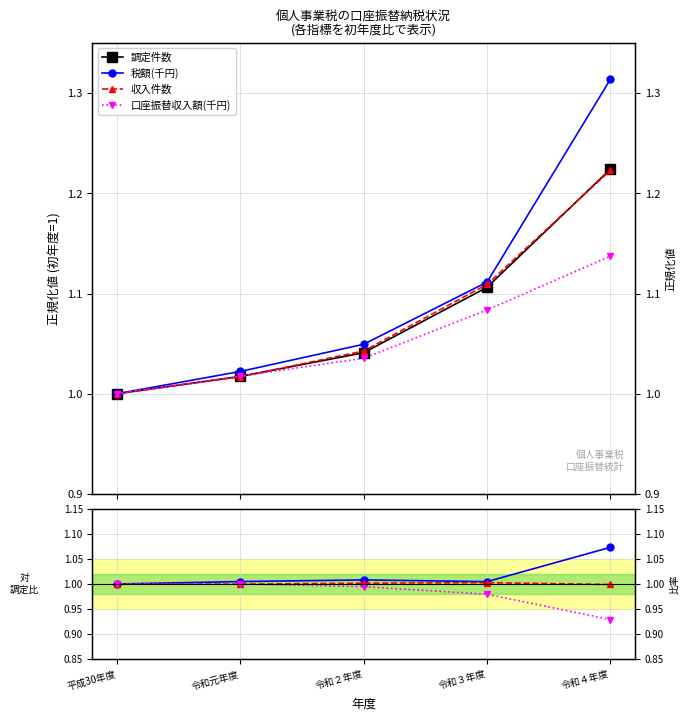

True or false: 税額(千円) has a value of 1.6 at 令和元年度.

False